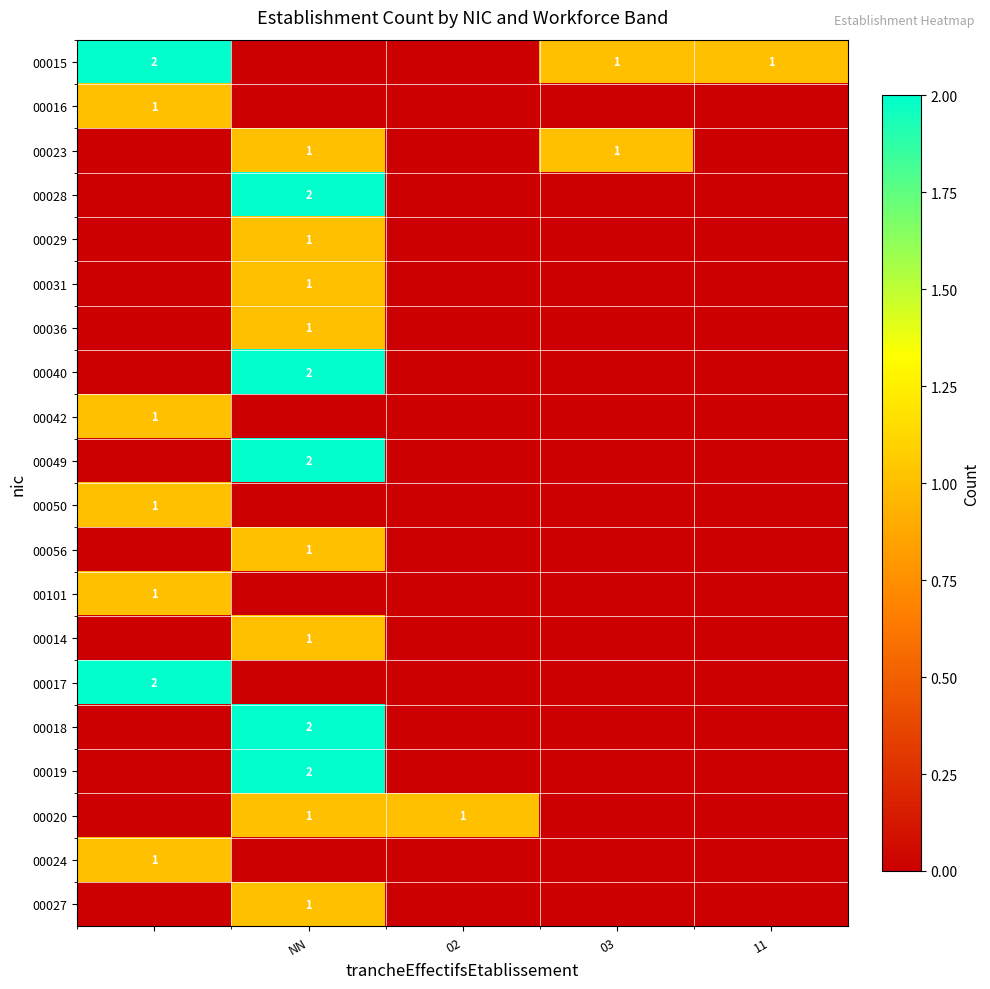

The value of 00027 at NN is 1. True or false?

True